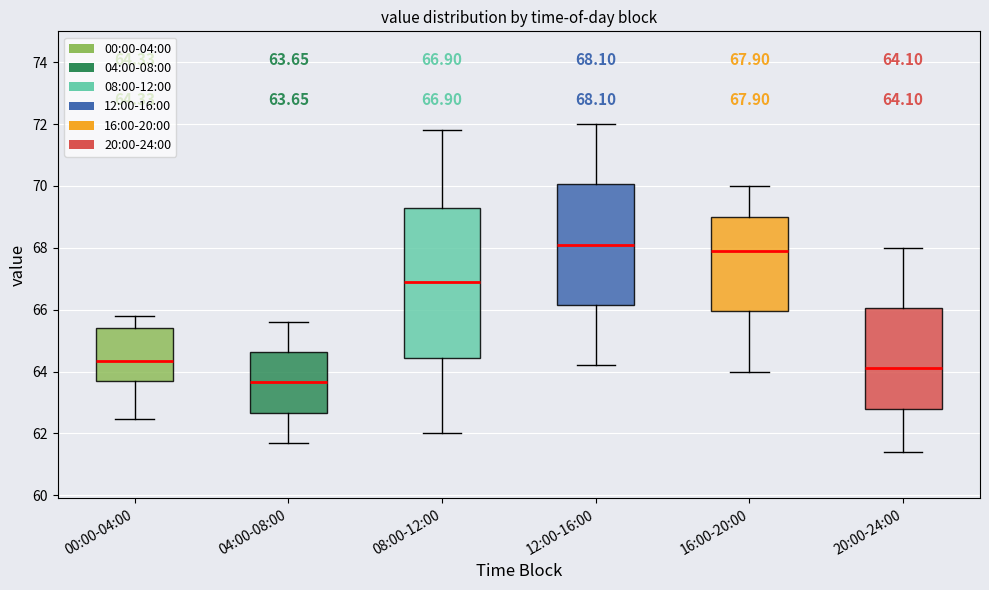

Which box is the tallest, from its lower edge to its upper edge?

08:00-12:00